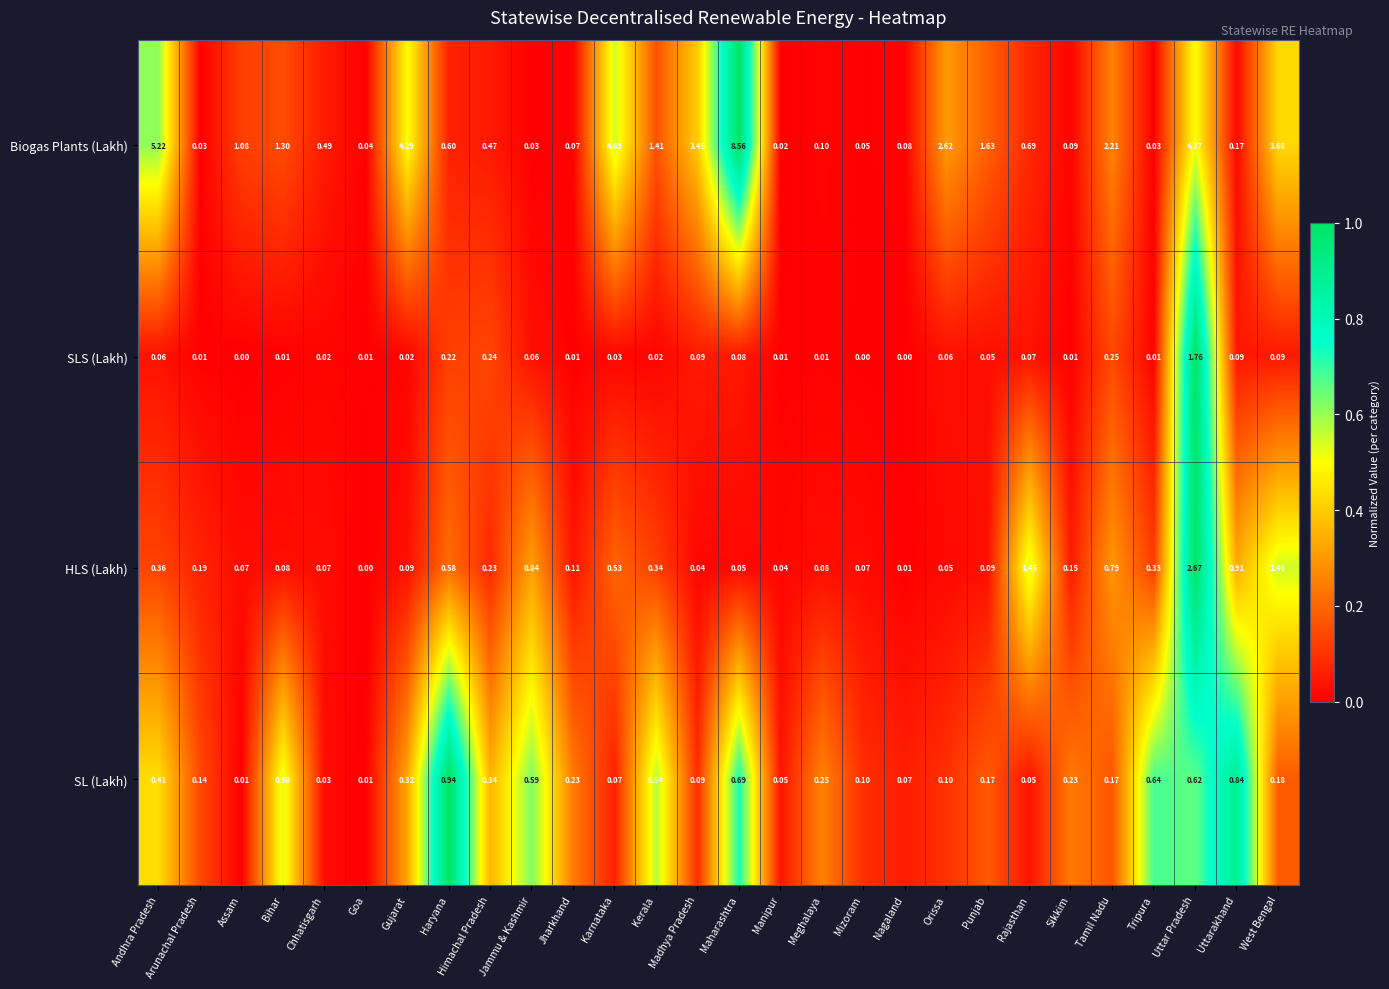

Is the value of Biogas Plants (Lakh) at Goa greater than the value of SL (Lakh) at Manipur?

No